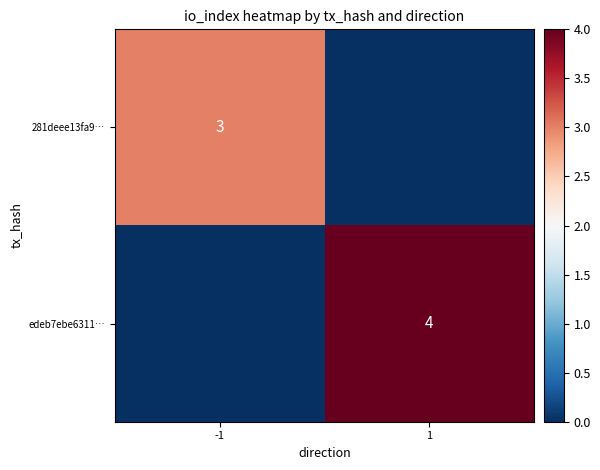

The edeb7ebe6311… series shows 2 at 1. True or false?

False